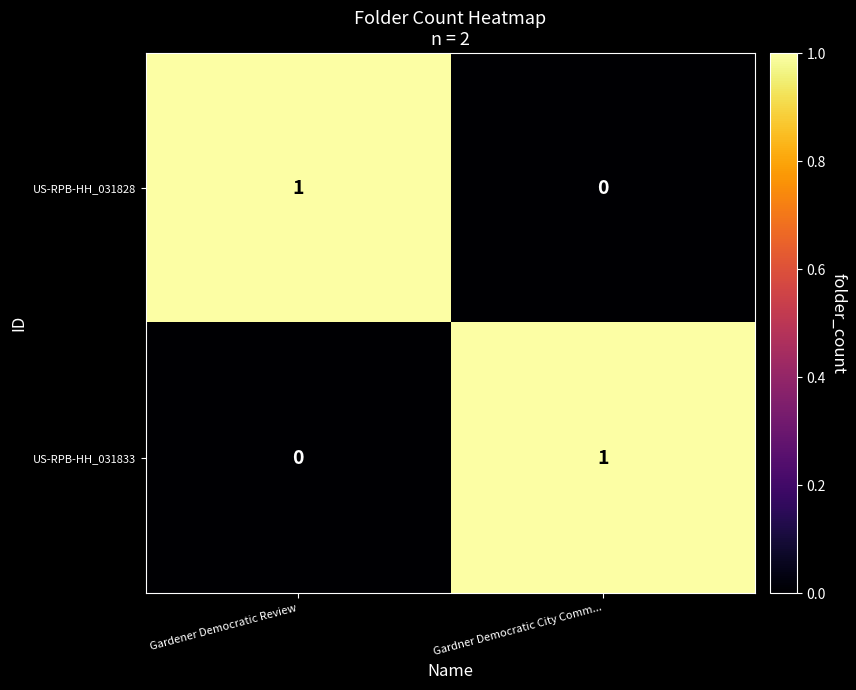

At which label is US-RPB-HH_031828 closest to 0?

Gardner Democratic City Comm...